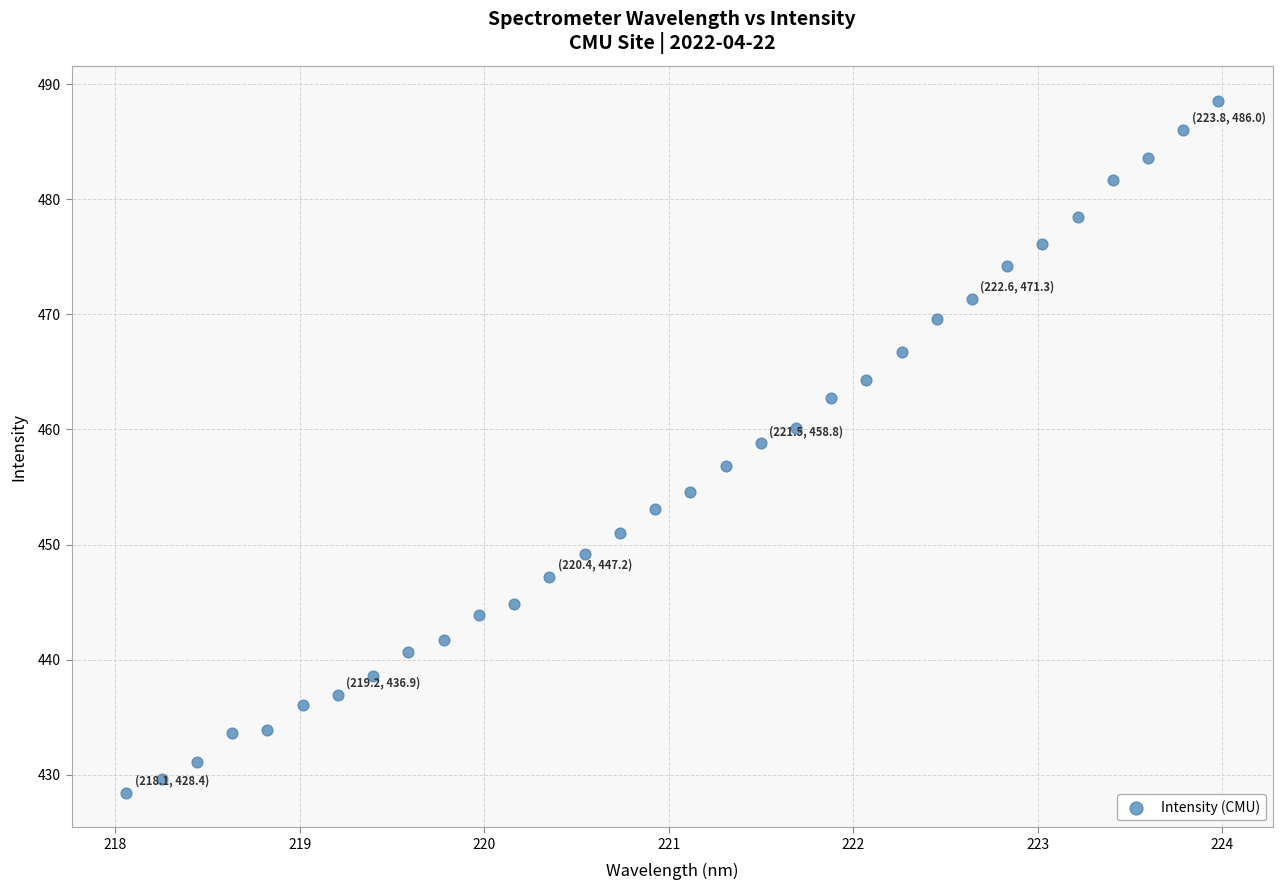

What is the range of X values (max minus min)?

5.9